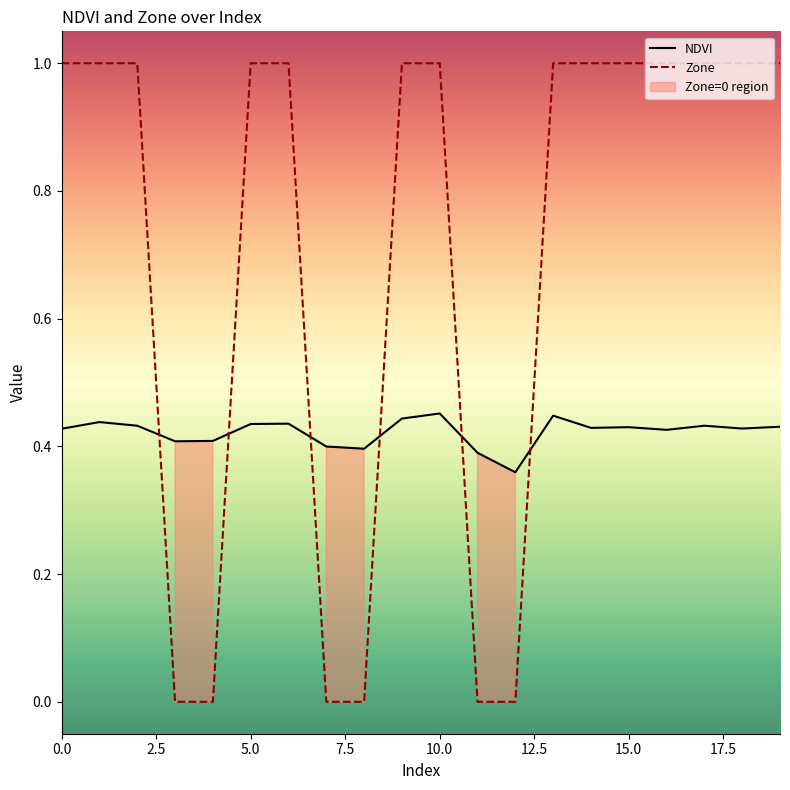

What position from the left is 15?

16